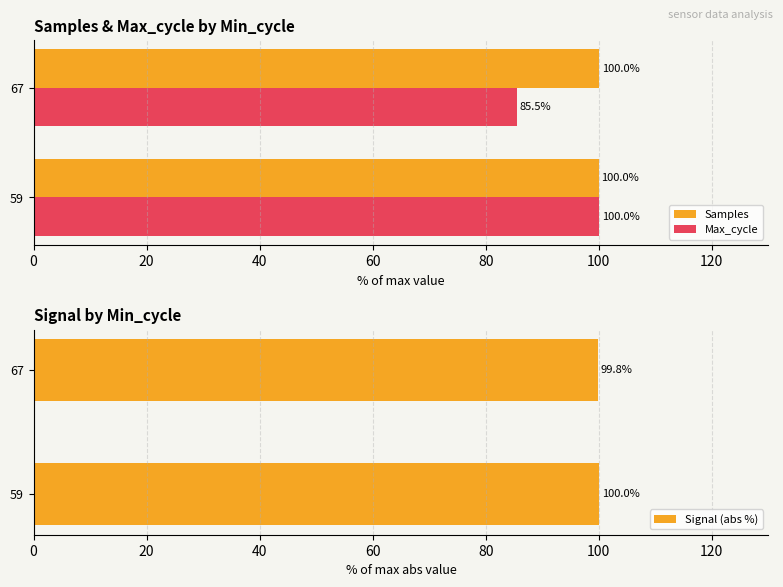

The value of Max_cycle at 59 is 68.5. True or false?

False